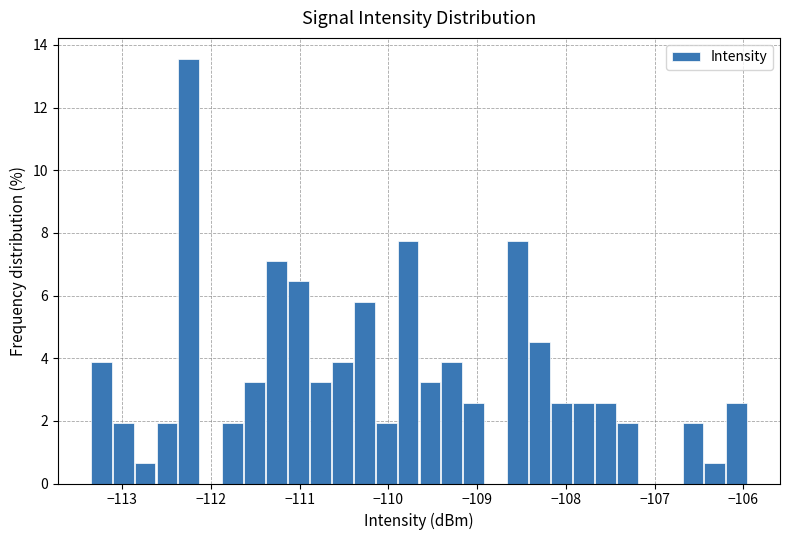

Around what value on the x-axis is the tallest bar? Give the approximate position of its centre, as read against the axis.

-112.2